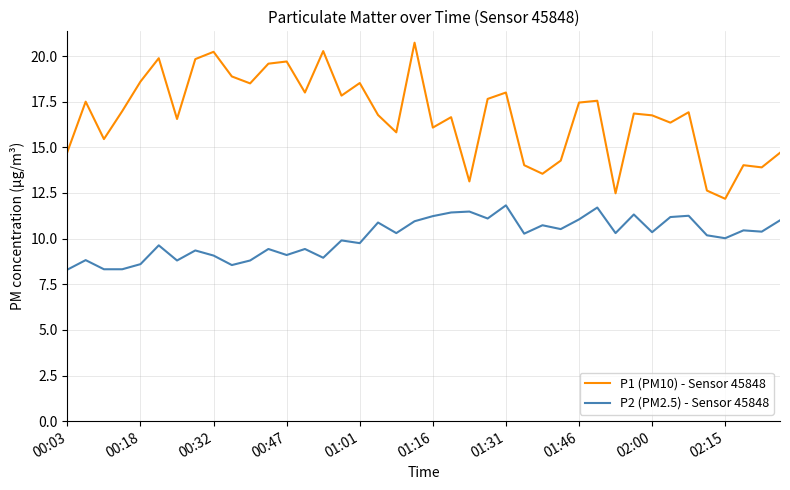

Which series has the largest total across all categories?

P1 (PM10) - Sensor 45848